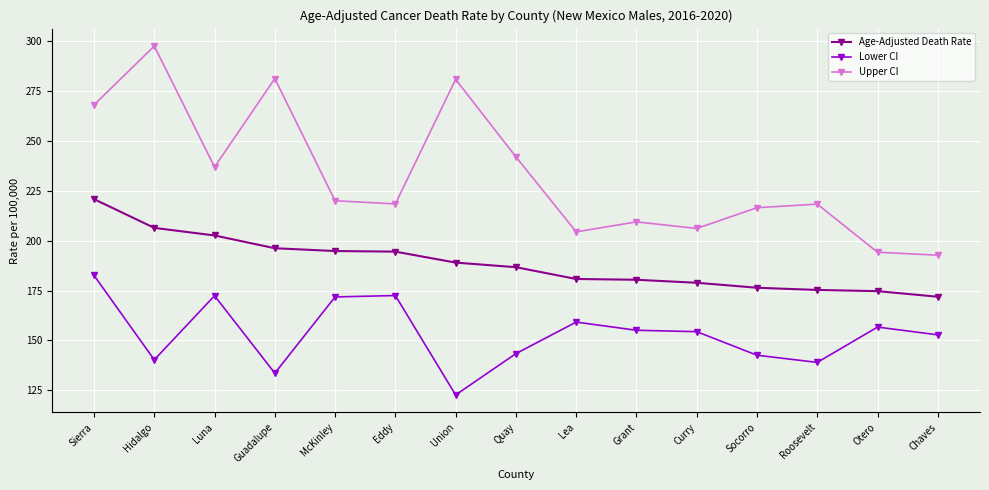

What is the total value across all series at Hidalgo?

644.2